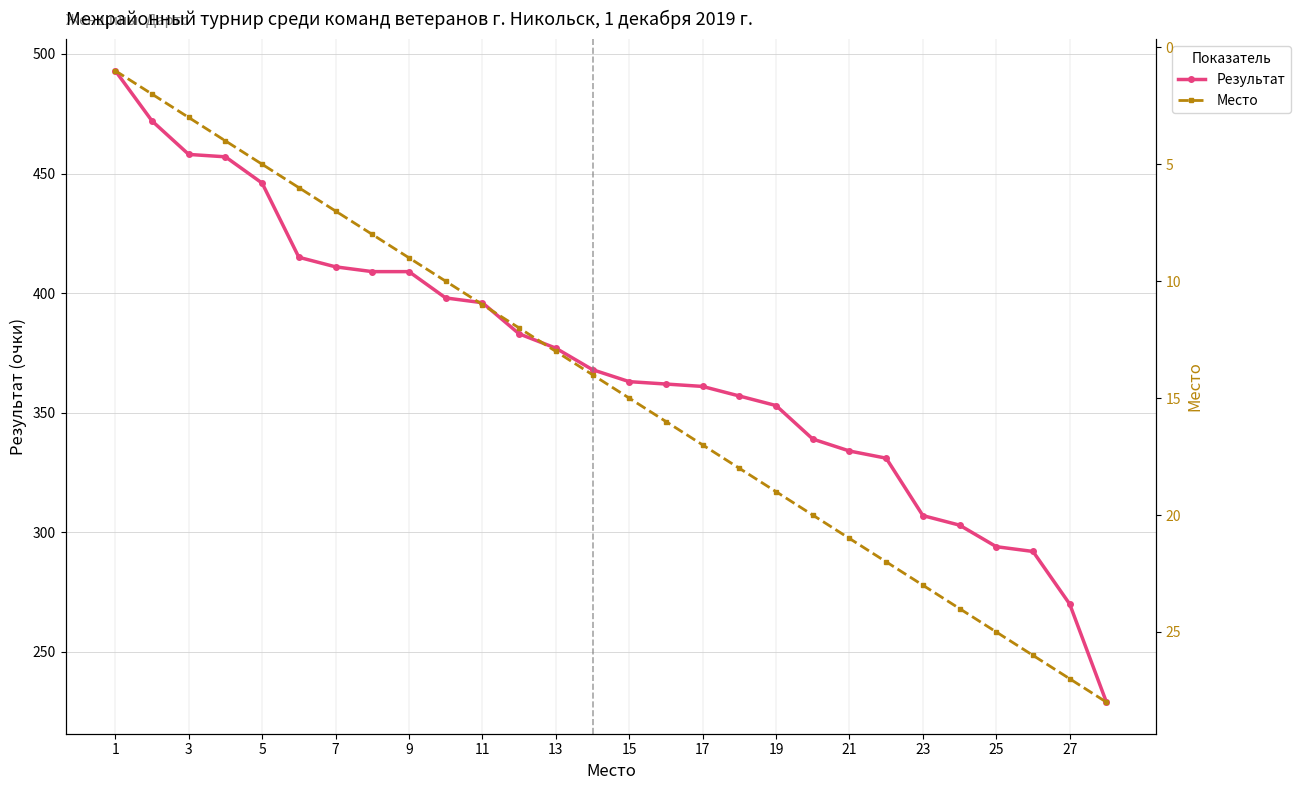

What is the highest value of the Результат series?

493